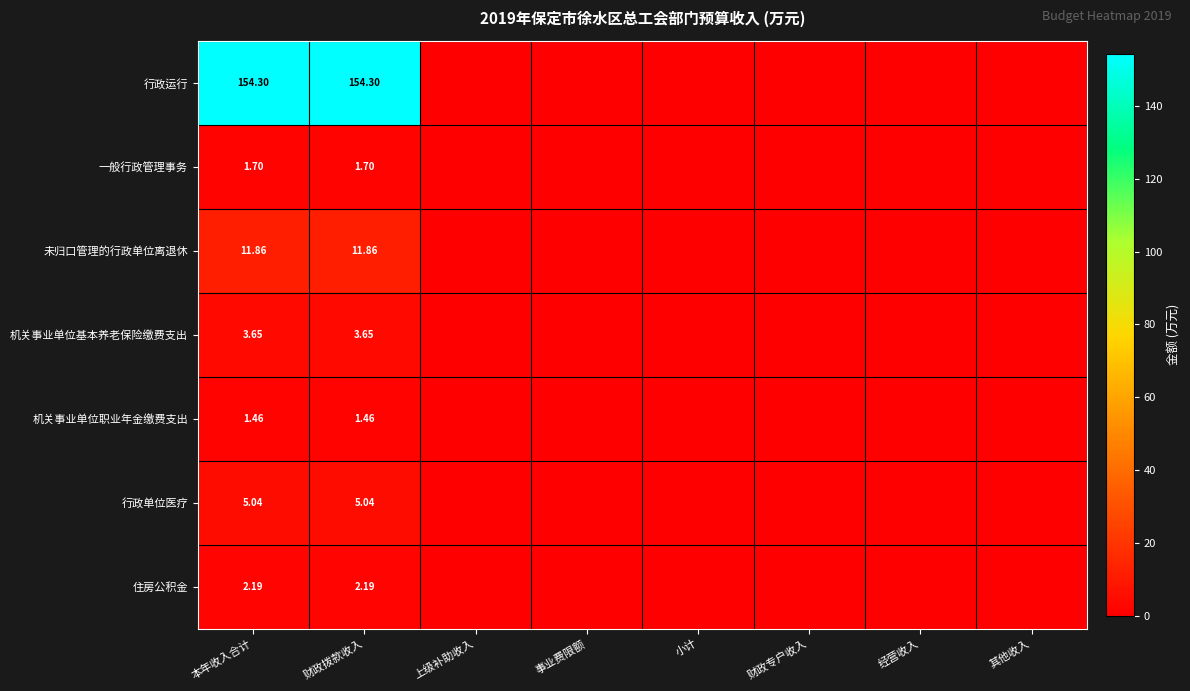

Is it true that 行政运行 equals 154.3 at 财政拨款收入?

True